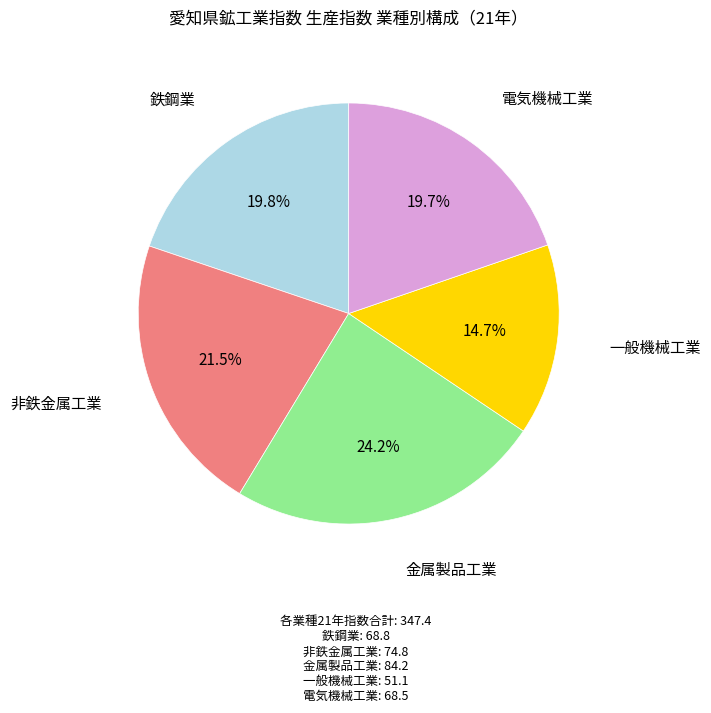

Is there any slice that represents more than half of the pie?

No